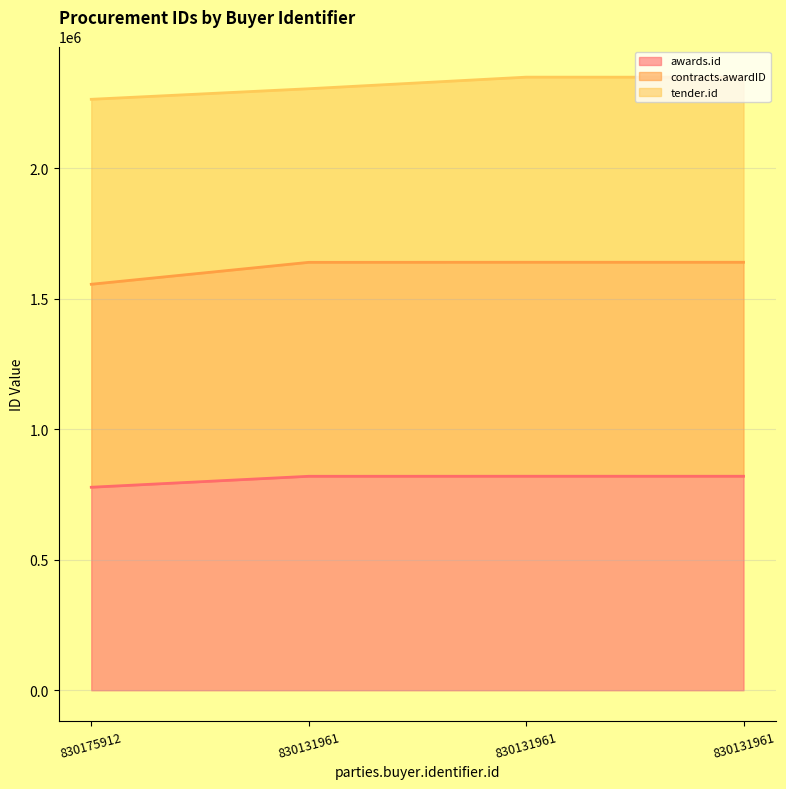

True or false: awards.id and contracts.awardID cross at least once.

False